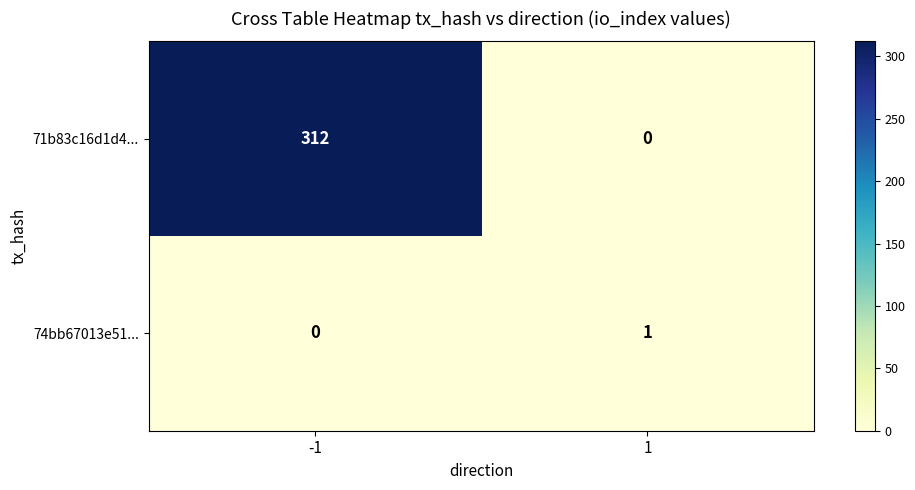

What is the average value of the 71b83c16d1d4... series?

156